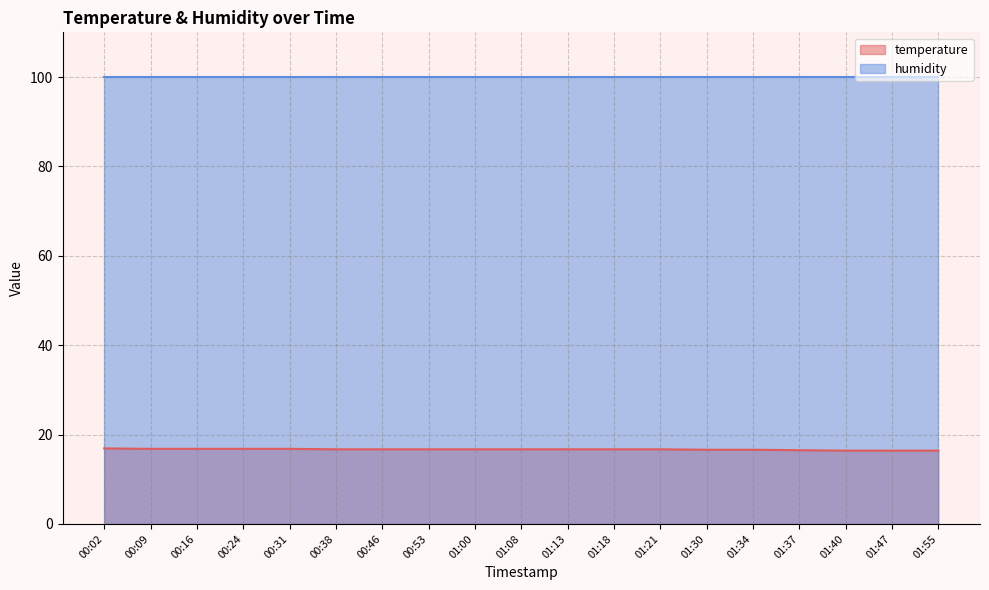

The chart shows a value of 29.3 at 00:53. True or false?

False